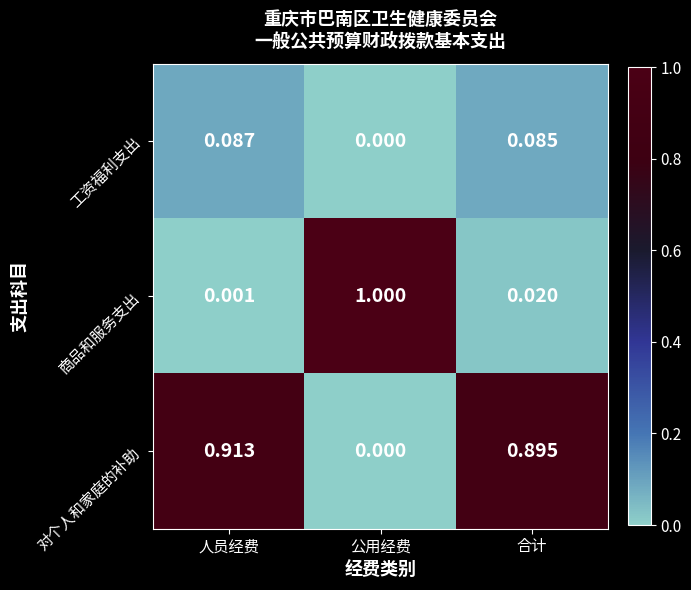

What is the total value across all series at 人员经费?

1.0